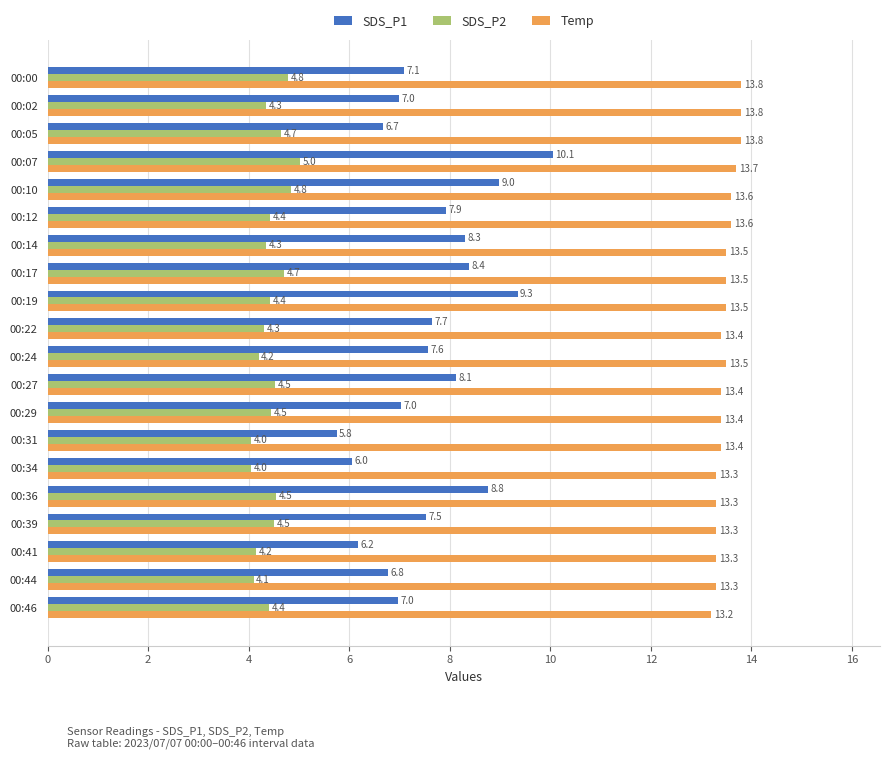

How many data points does each series have?

20